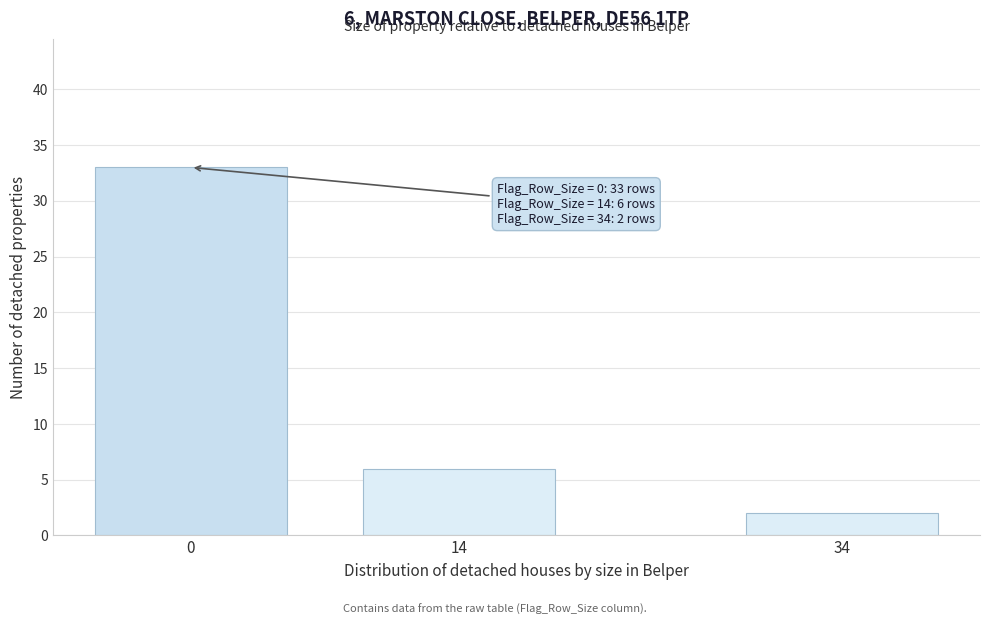

Reading right to left, list all the values displayed in this chart.

34=2	14=6	0=33